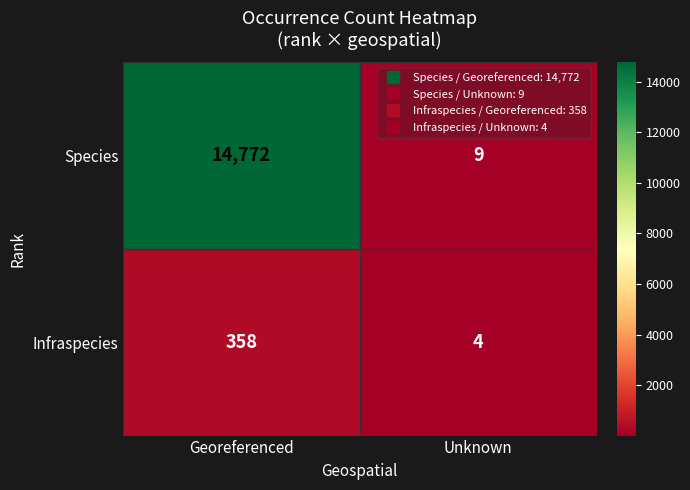

What is the sum of all Infraspecies values?

362